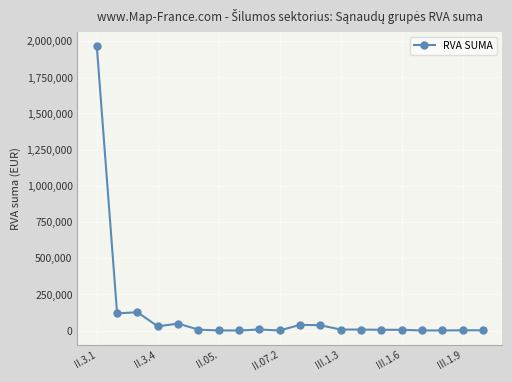

What is the average value?

120581.3